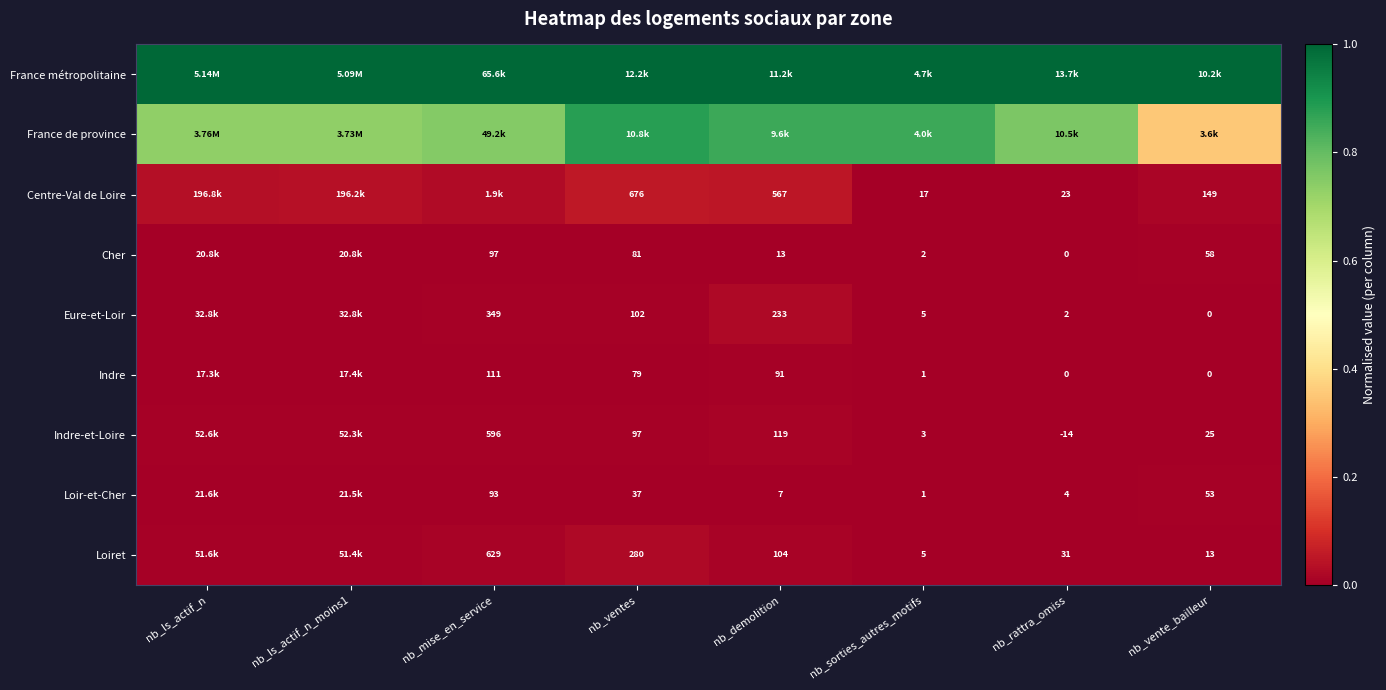

What is the spread (max minus min) of values at nb_vente_bailleur?

1.0